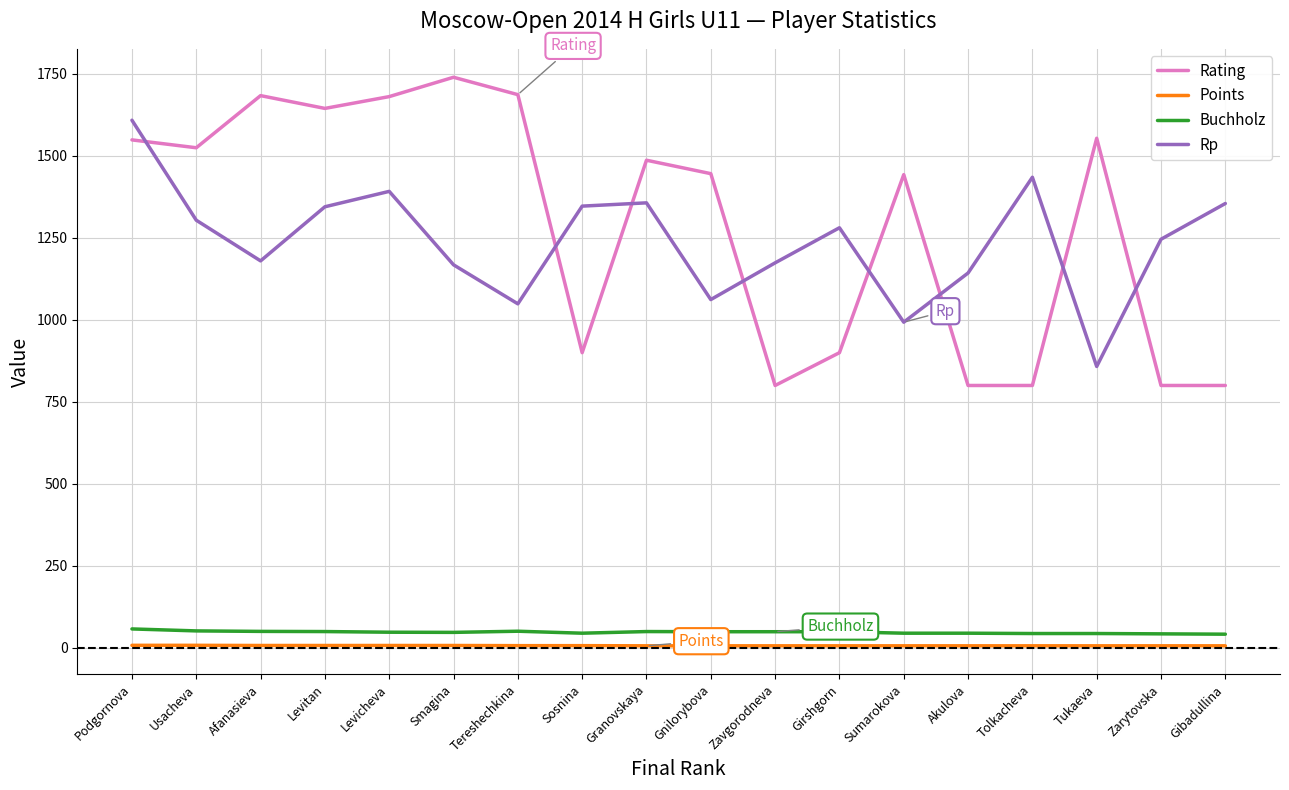

True or false: Rp has a value of 1347.0 at Sosnina.

True